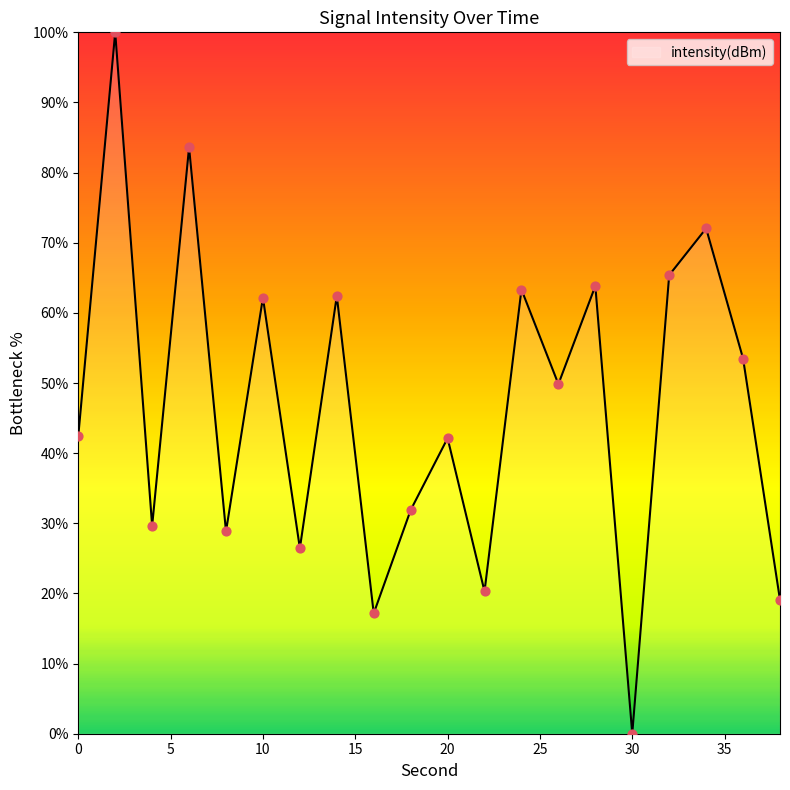

What is the maximum value shown in the chart?

100.0